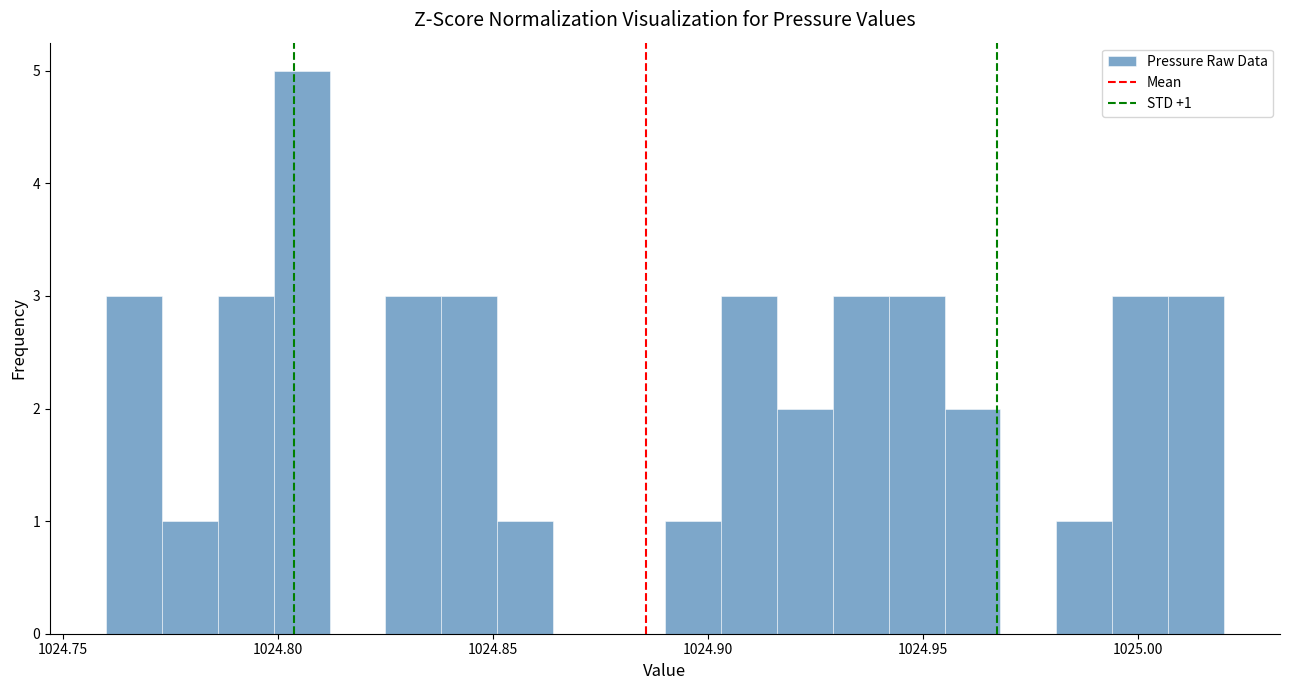

Around what value on the x-axis is the tallest bar? Give the approximate position of its centre, as read against the axis.

1024.805